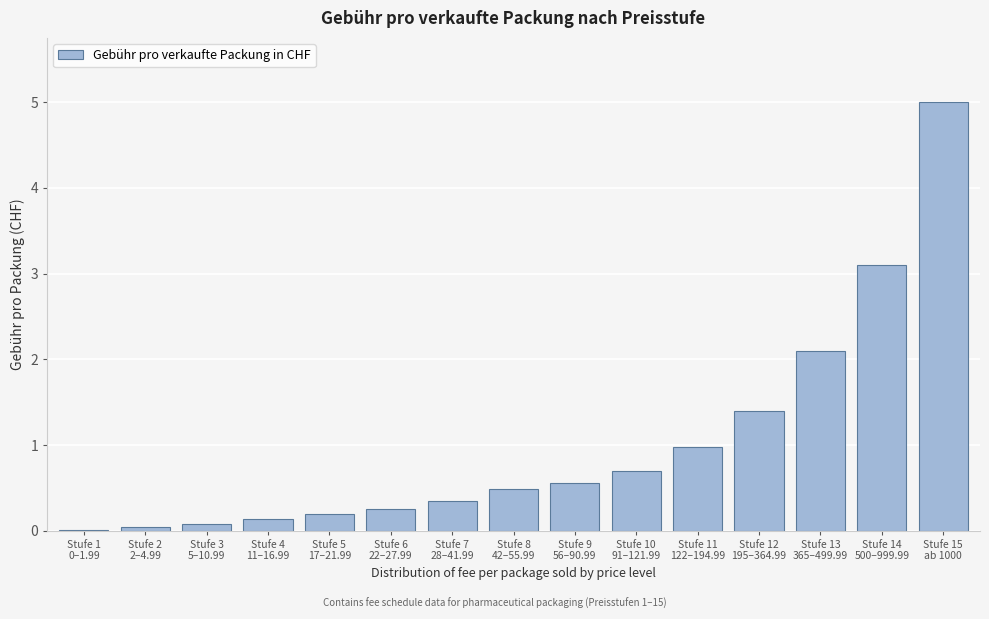

What is the sum of all values?

15.4